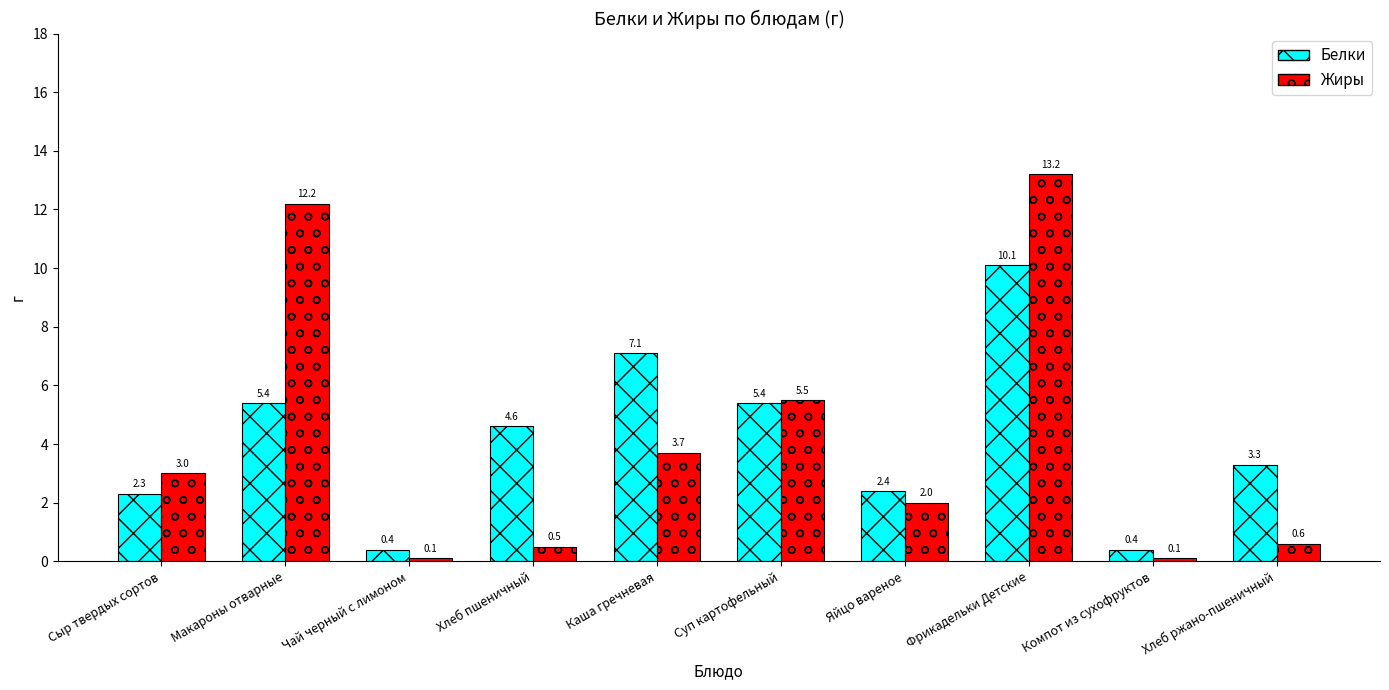

True or false: Белки has a value of 5.4 at Макароны отварные.

True